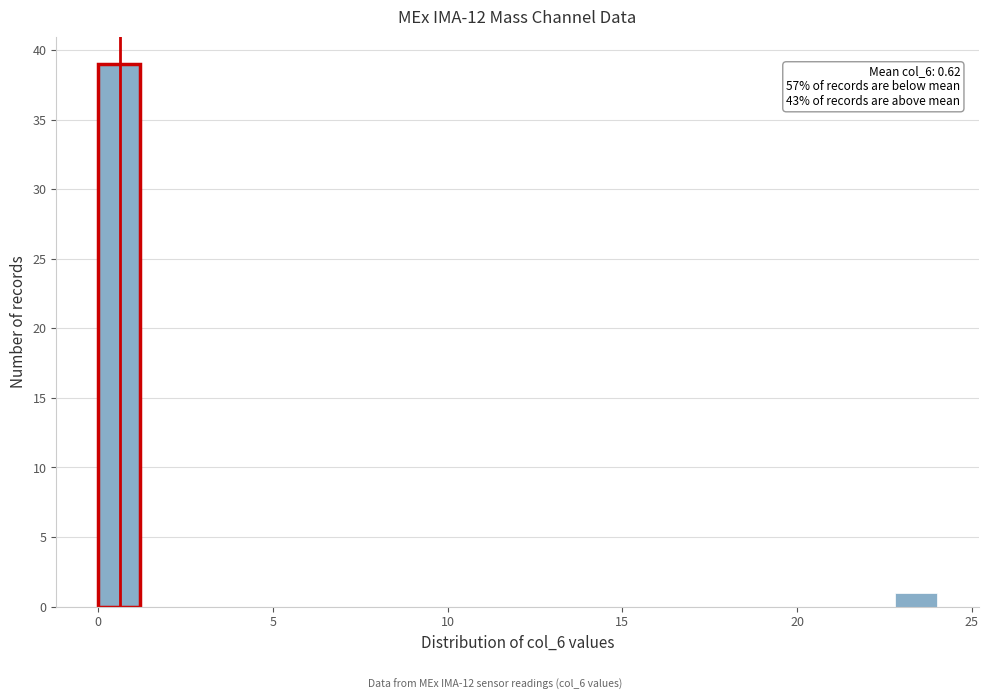

Around what value on the x-axis is the tallest bar? Give the approximate position of its centre, as read against the axis.

0.5